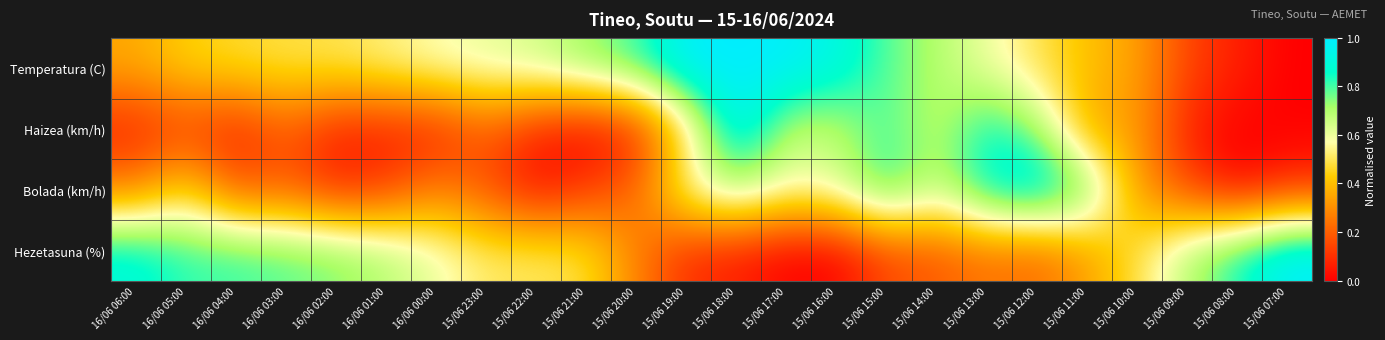

At which category is the sum across all series the highest?

15/06 18:00